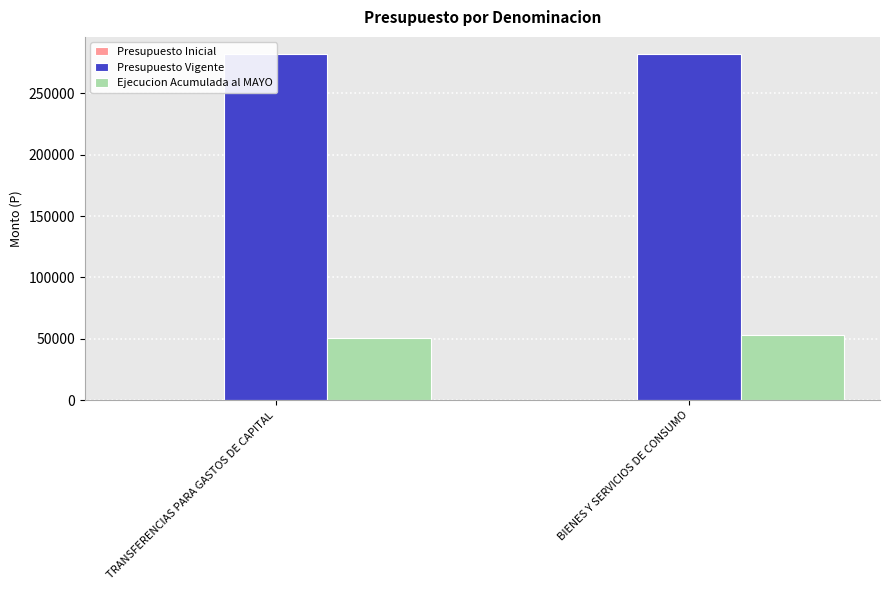

Which series has the widest spread of values?

Ejecucion Acumulada al MAYO